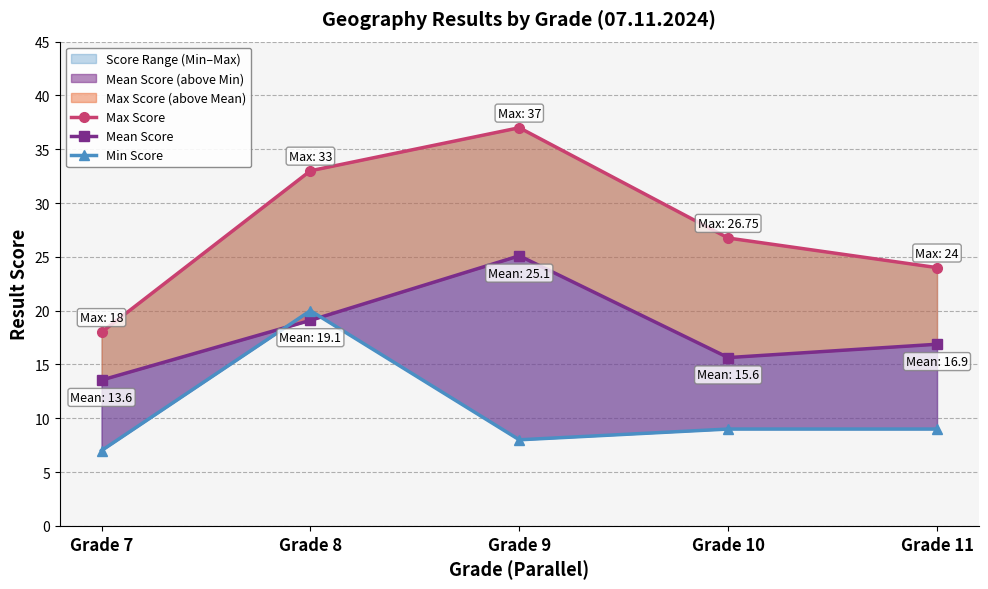

Rank the series at Grade 8 from highest to lowest value.

Max Score, Min Score, Mean Score